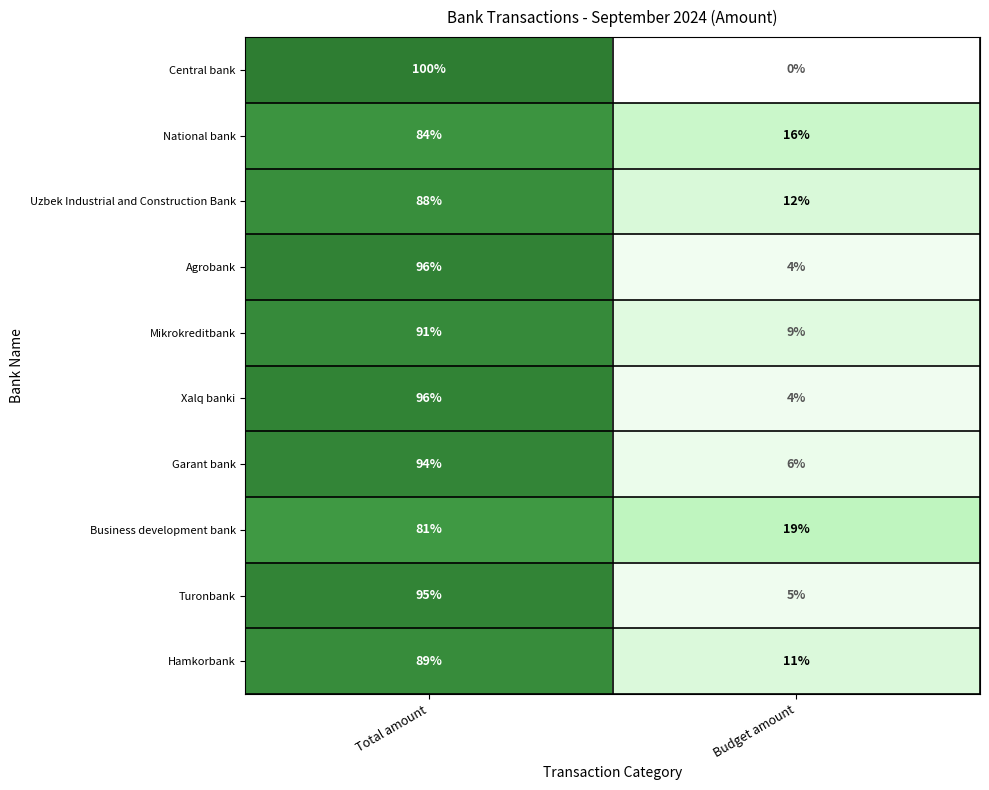

Is it true that Central bank equals 161 at Total amount?

False